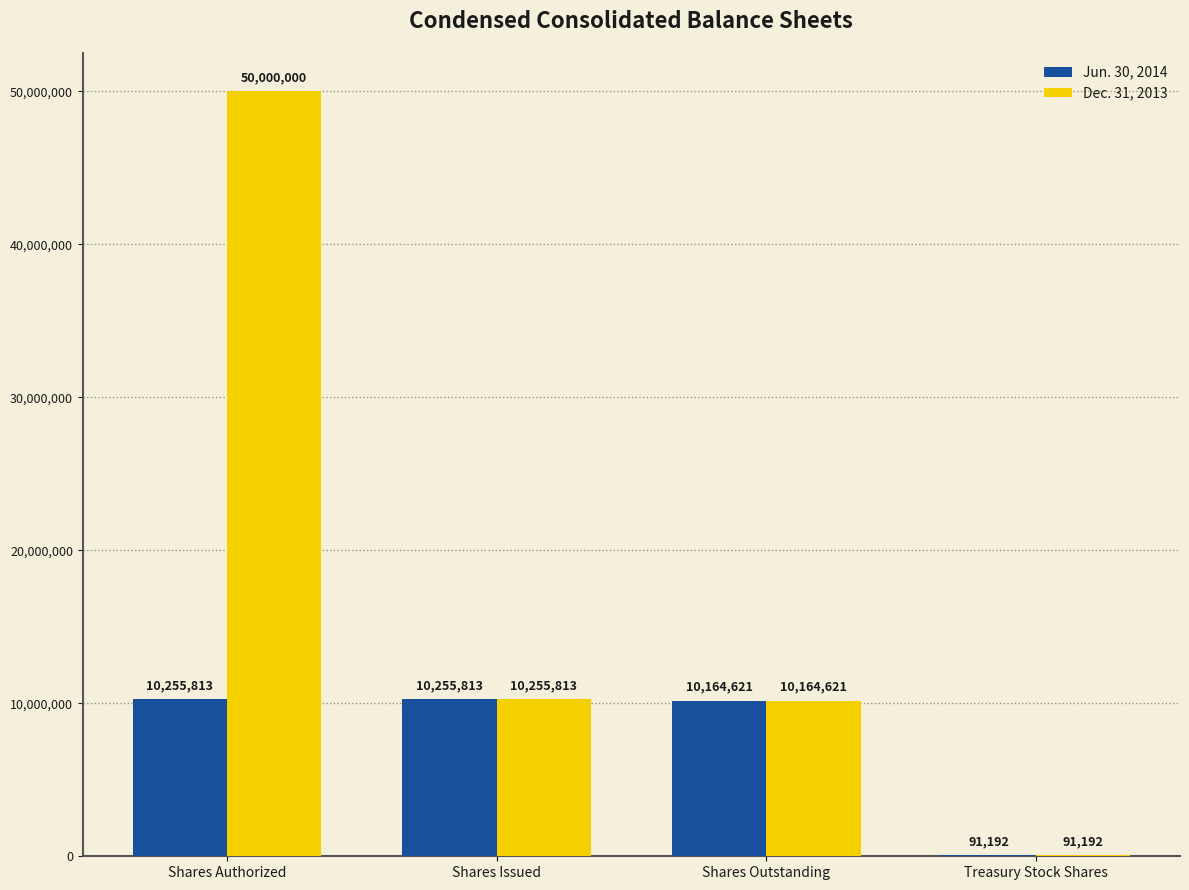

Between Shares Authorized and Shares Issued, which series saw the biggest shift?

Dec. 31, 2013